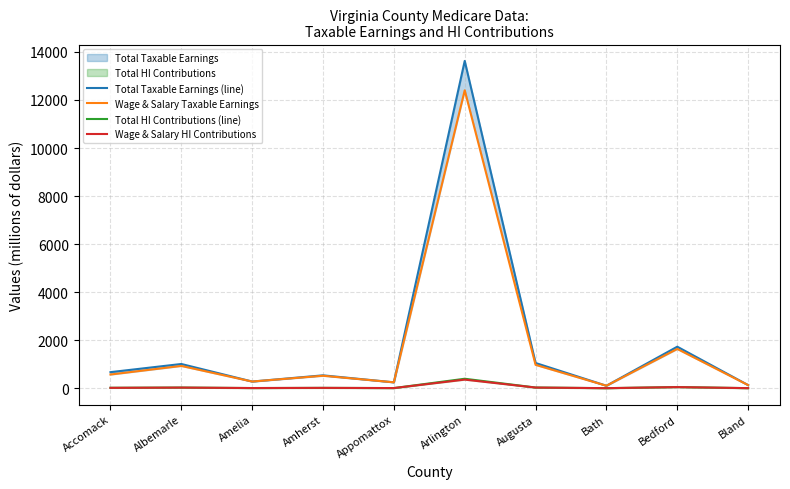

What is the label of the 6th point from the right?

Appomattox